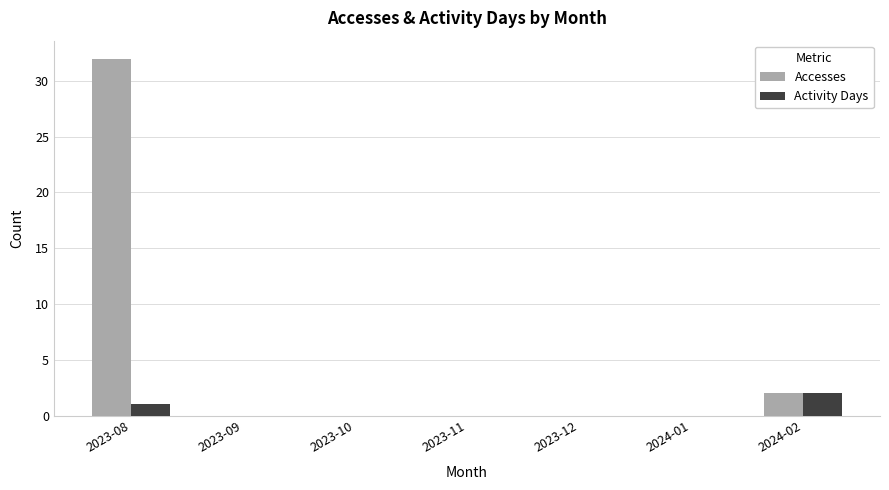

The Accesses series shows -13 at 2023-09. True or false?

False